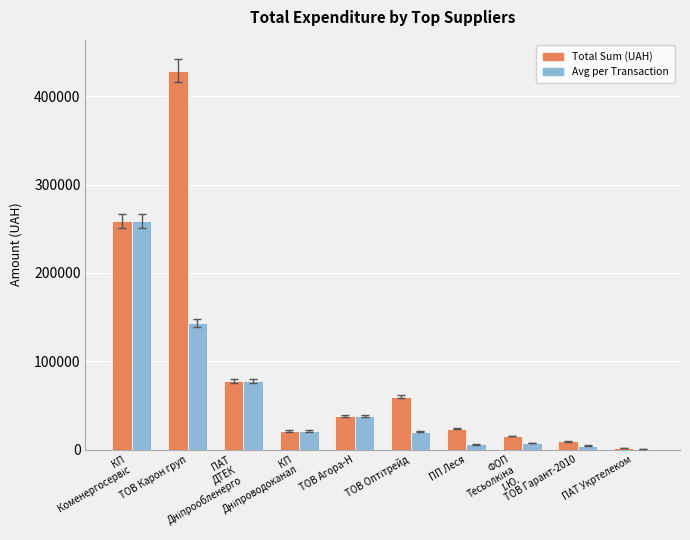

Which series has the largest total across all categories?

Total Sum (UAH)